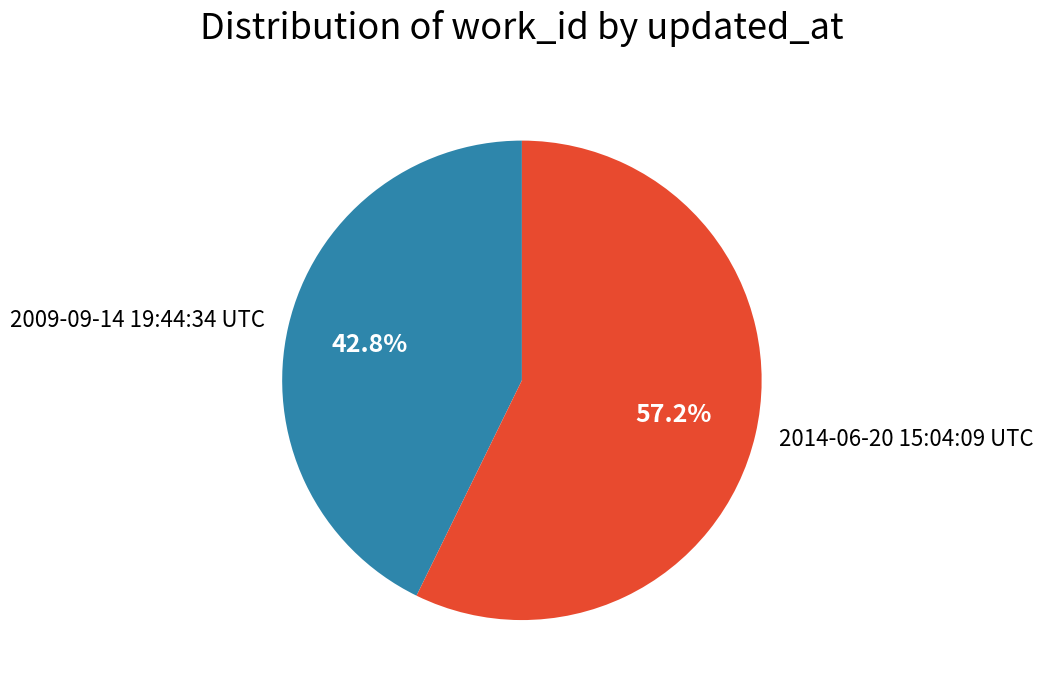

To the nearest percent, what is the difference between the 2009-09-14 19:44:34 UTC and 2014-06-20 15:04:09 UTC slice percentages?

14%